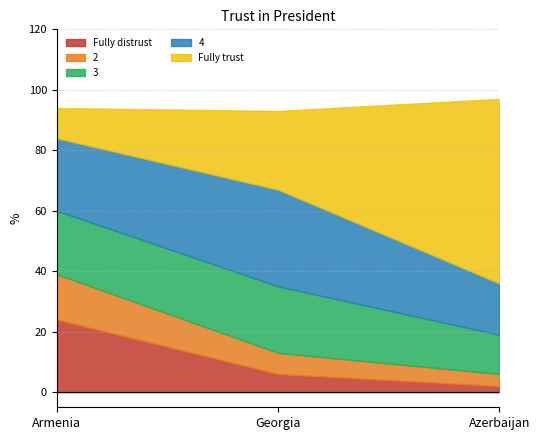

At how many categories does at least one series exceed 36?

1